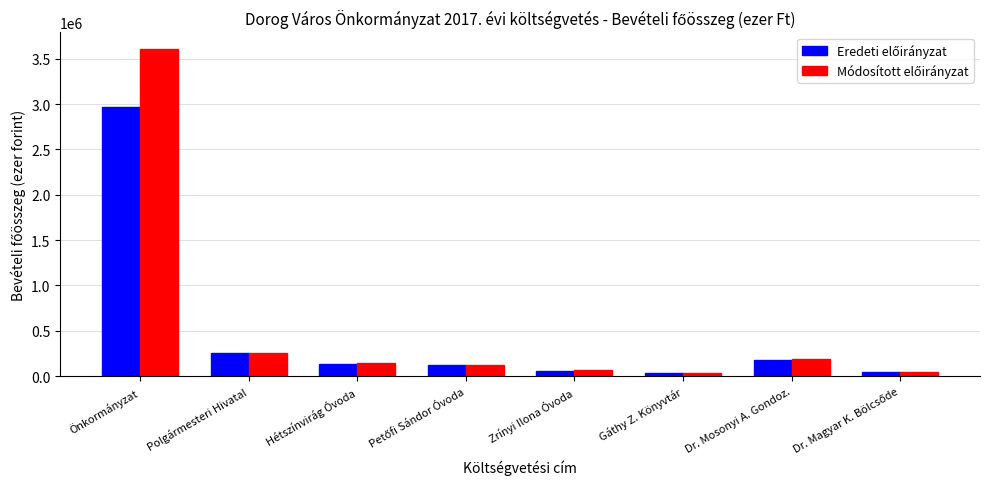

What is the maximum value shown in the chart?

3611260